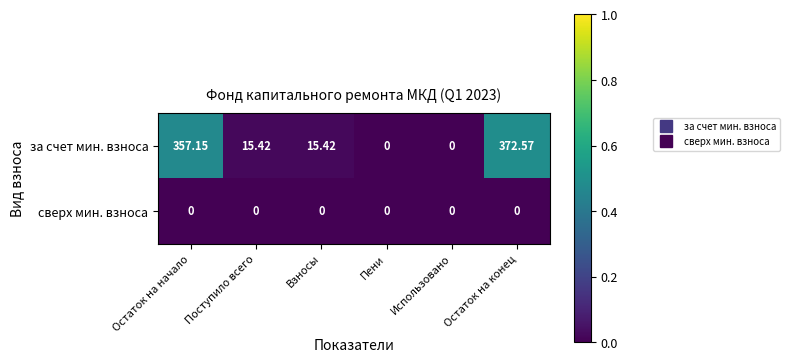

Rank the series by their maximum value, from lowest to highest.

сверх мин. взноса, за счет мин. взноса